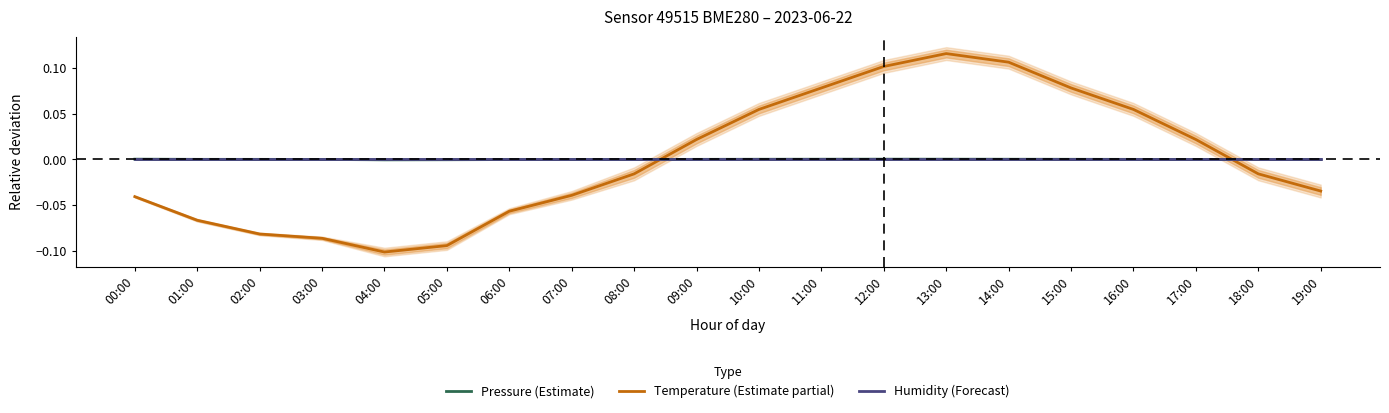

Where is the first local maximum for Pressure (Estimate)?

12:00